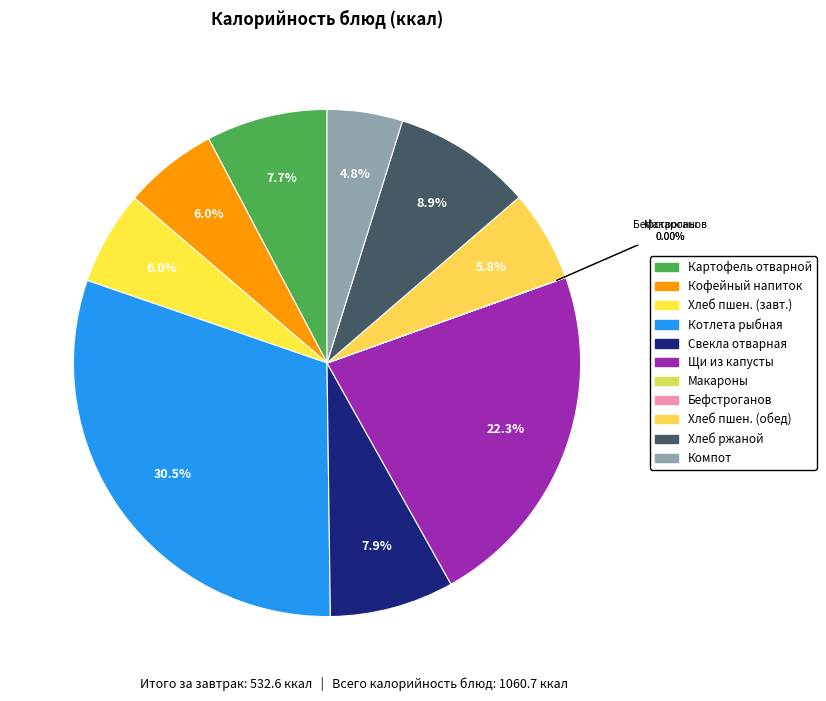

Does any single category account for the majority?

No